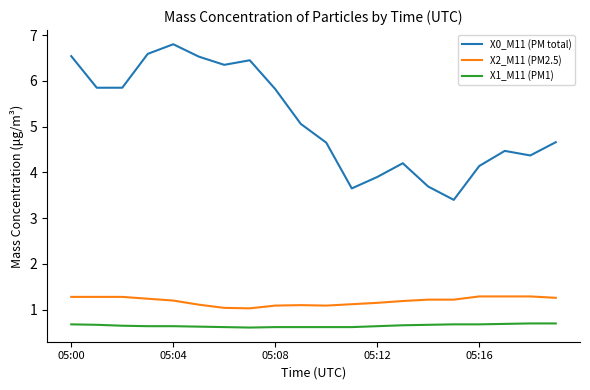

Which series has the widest spread of values?

X0_M11 (PM total)